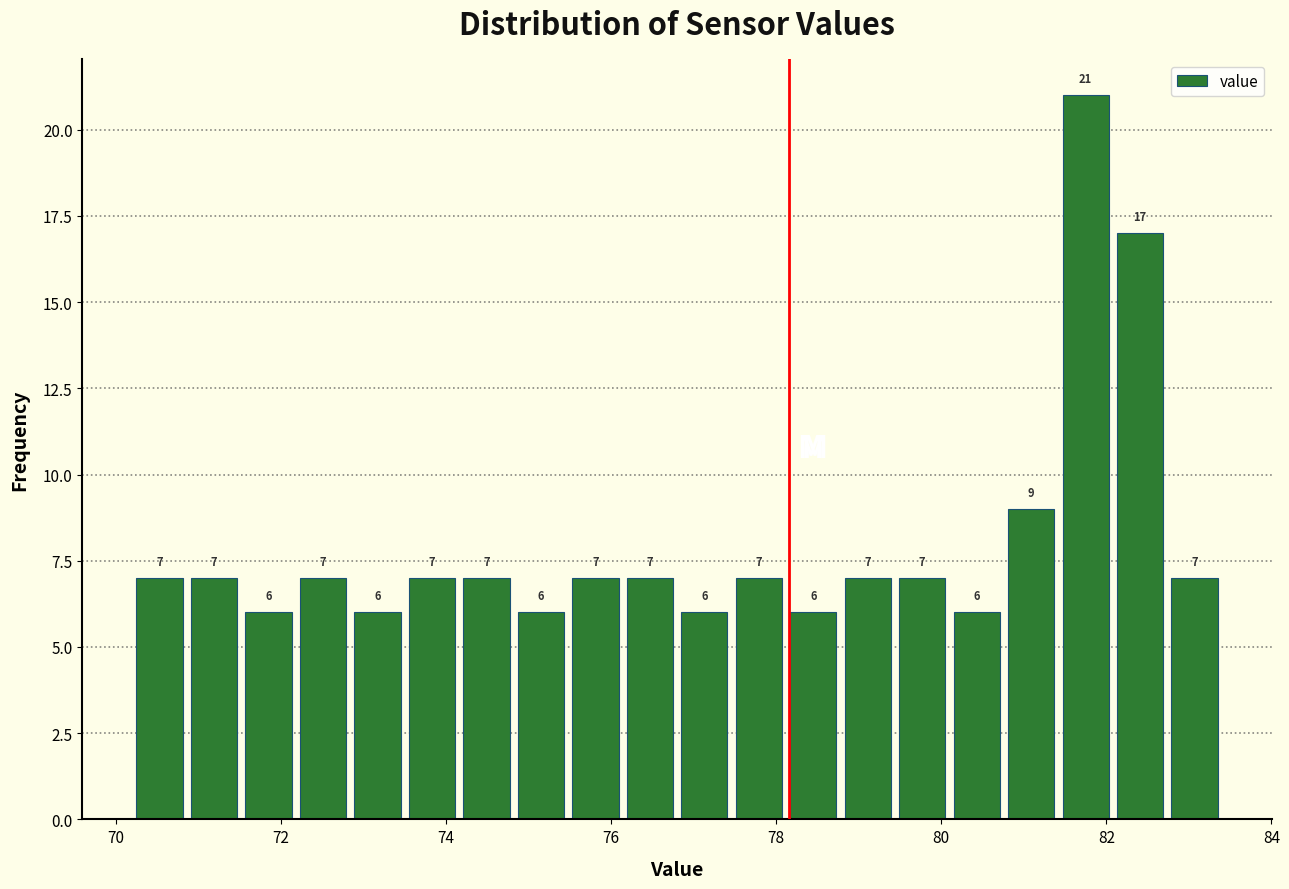

Read against the x-axis, roughly where is the centre of the tallest bar?

81.8